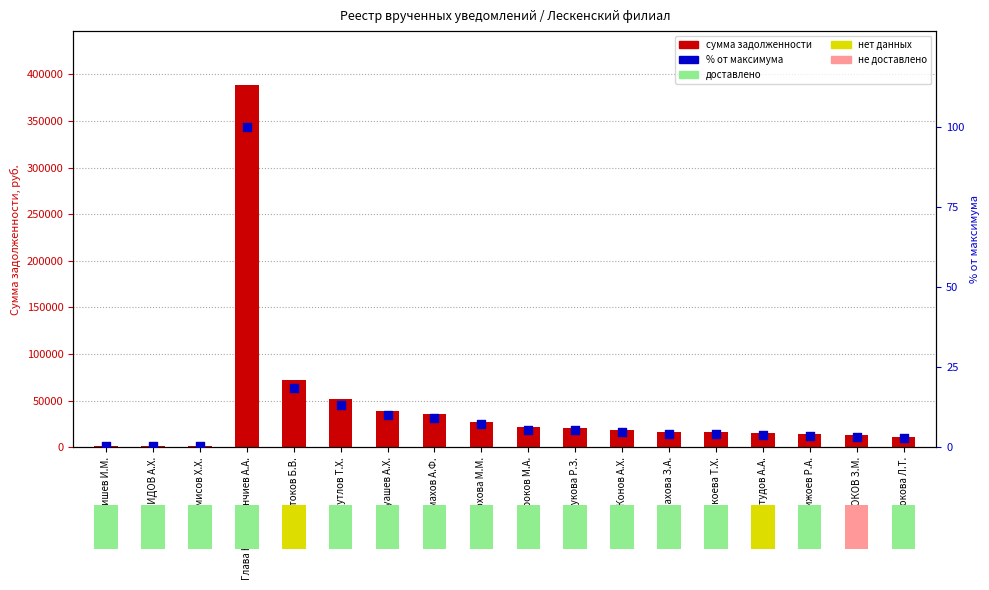

Is the value of Сумма задолженности at Шхашамишев И.М. greater than the value of % от максимума at ИП Конов А.Х.?

Yes